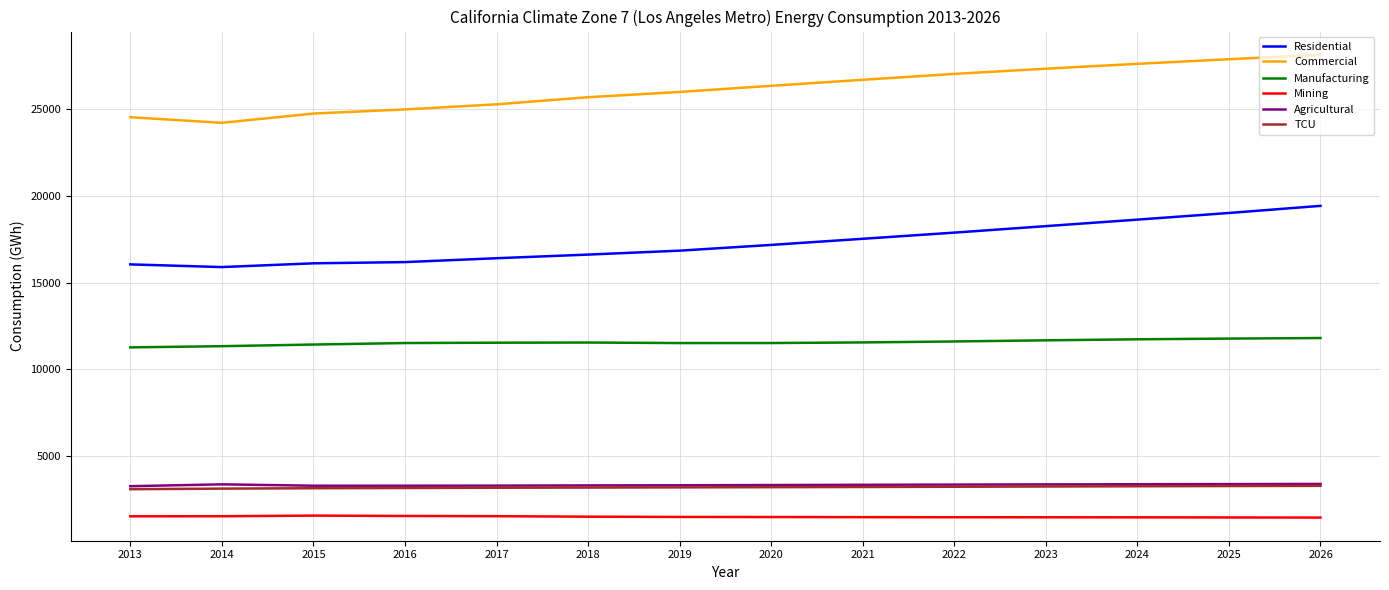

What is the average value of the Residential series?

17284.6